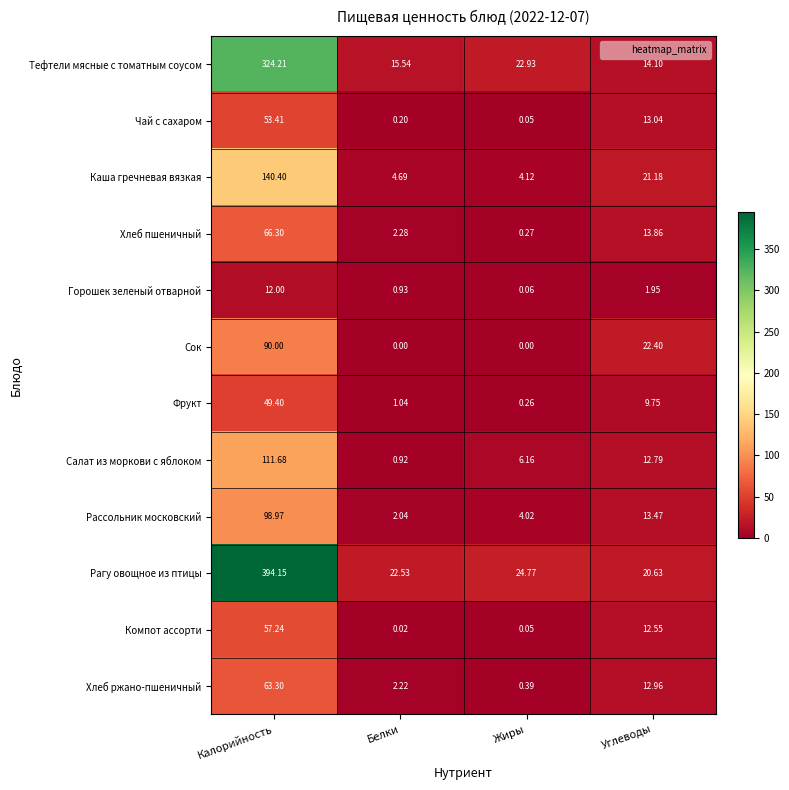

List the labels in order of Хлеб ржано-пшеничный value, largest first.

Калорийность, Углеводы, Белки, Жиры